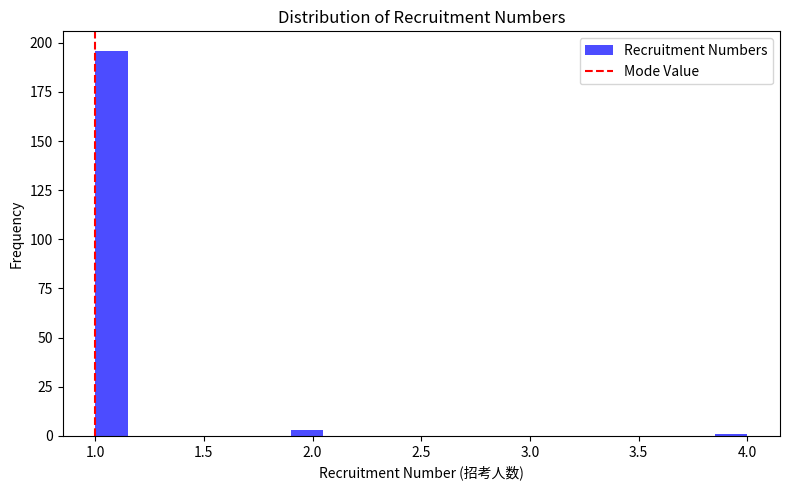

Around what value on the x-axis is the tallest bar? Give the approximate position of its centre, as read against the axis.

1.10